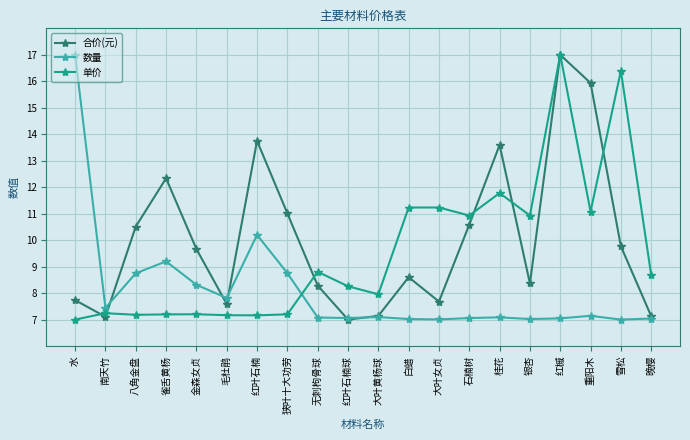

How many interior local peaks does the 合价(元) series have?

5